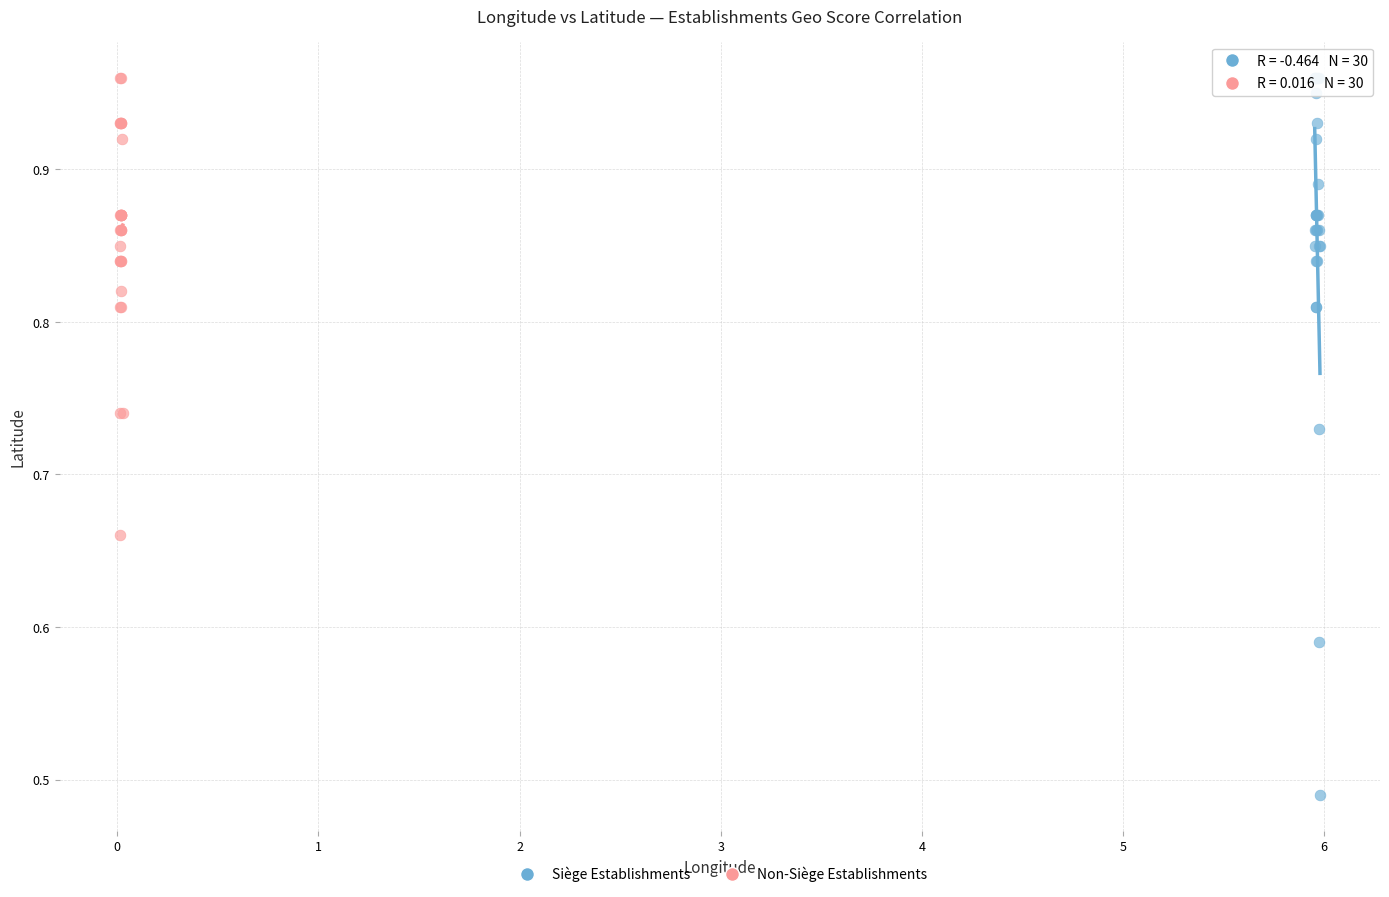

Which series has the widest spread of Y values?

Siège Establishments